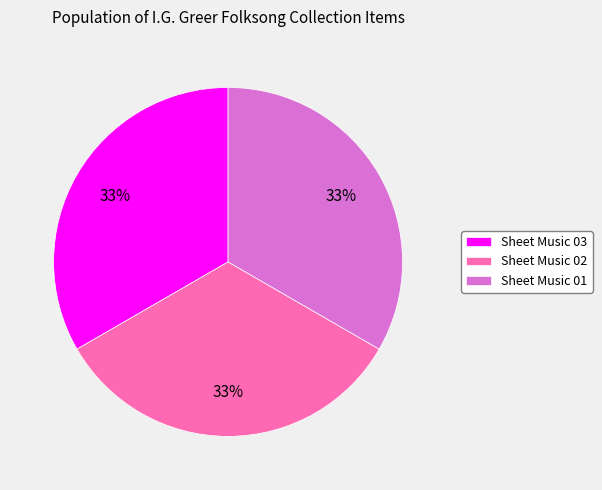

Is there any slice that represents more than half of the pie?

No